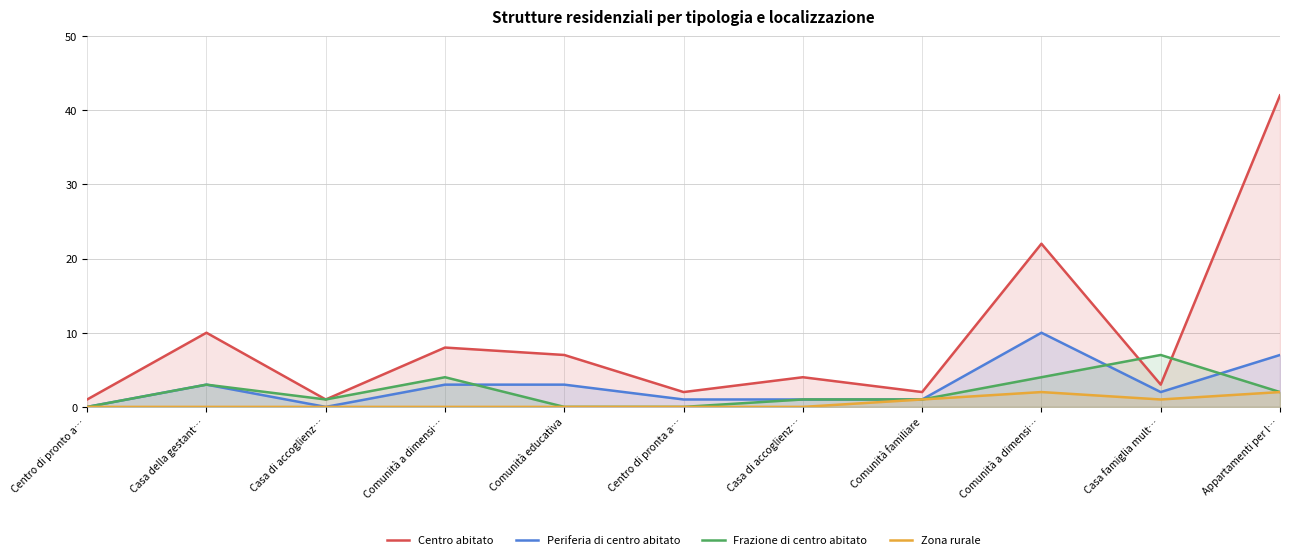

What are all the series names shown in the legend?

Centro abitato, Periferia di centro abitato, Frazione di centro abitato, Zona rurale